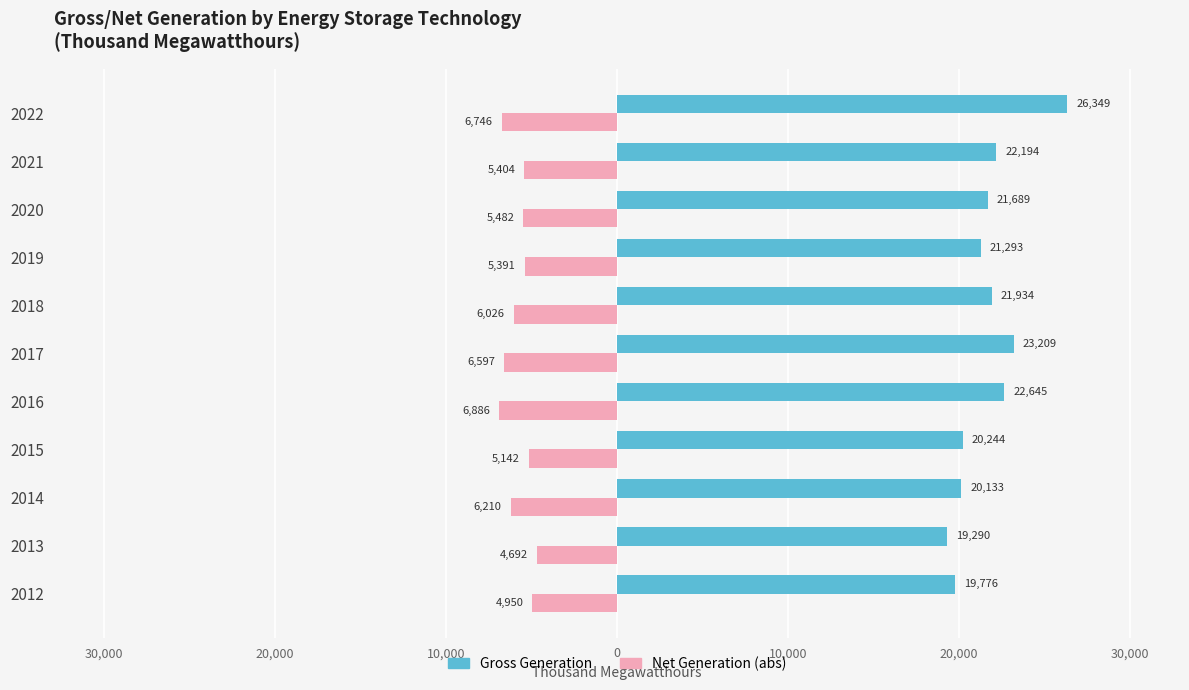

What are all the series names shown in the legend?

Gross Generation, Net Generation (abs)